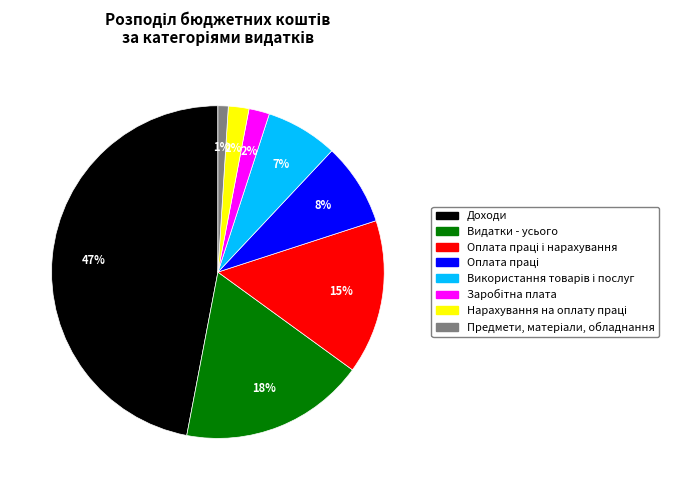

The Заробiтна плата slice represents 16% of the pie. True or false?

False